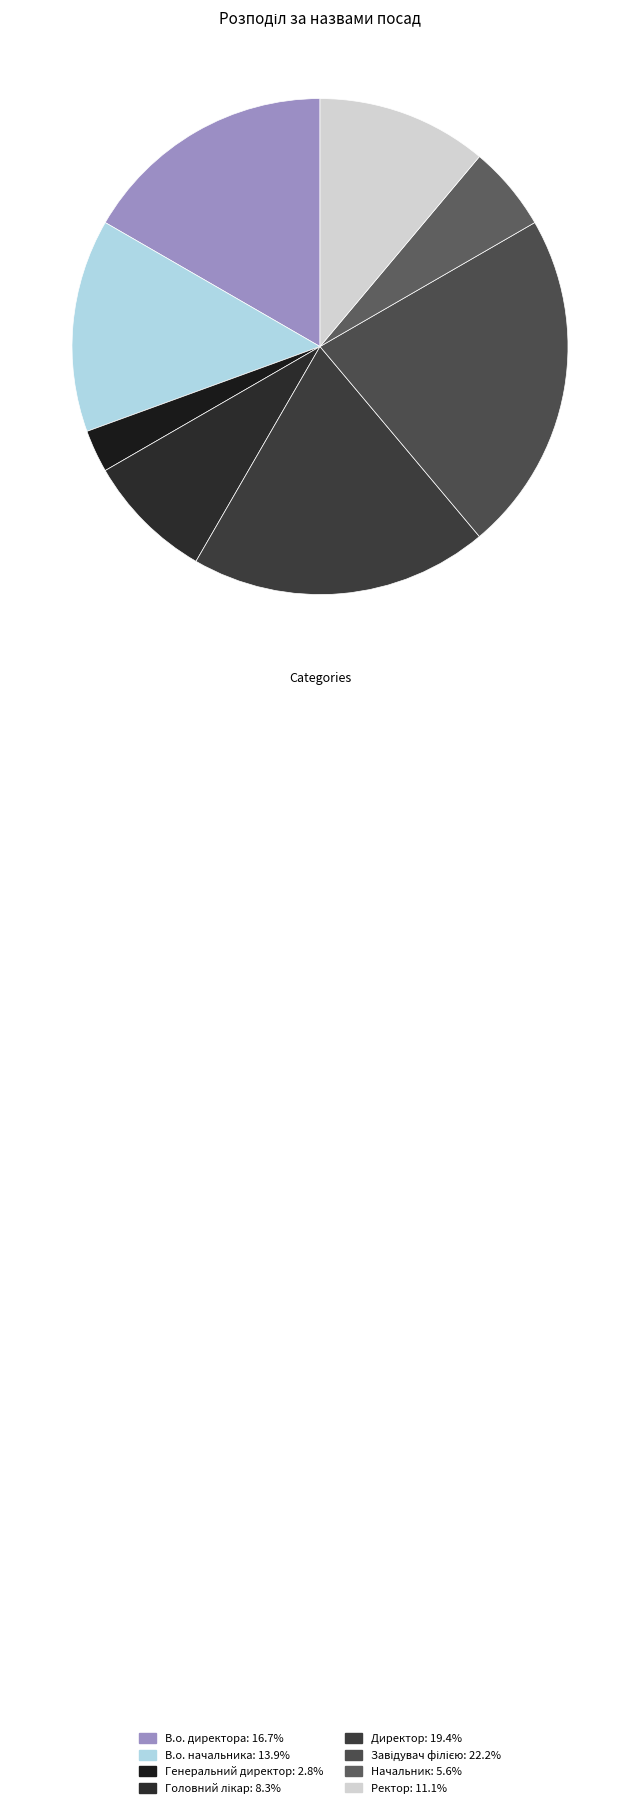

Which category has the smallest portion of the pie?

Генеральний директор